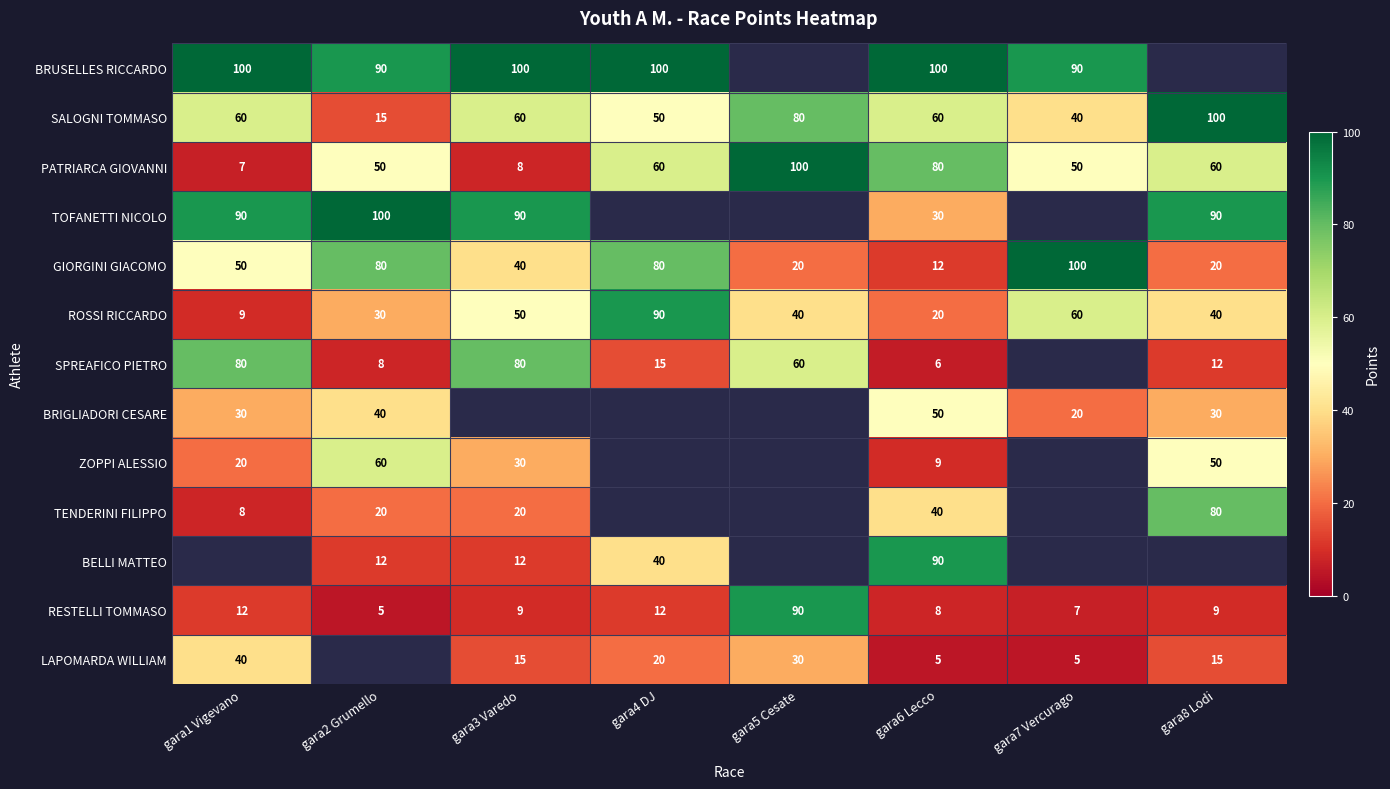

What is the sum of the ROSSI RICCARDO values at gara8 Lodi and gara1 Vigevano?

49